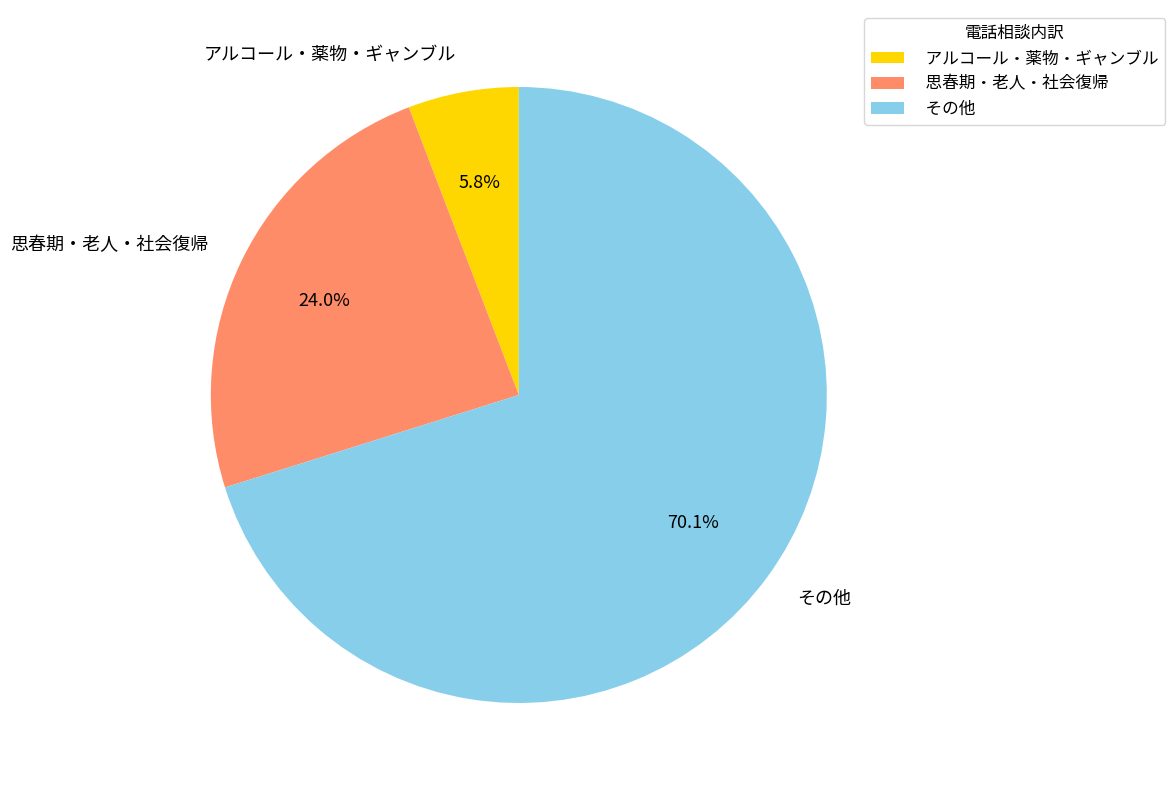

Rank the categories by value from highest to lowest.

その他, 思春期・老人・社会復帰, アルコール・薬物・ギャンブル